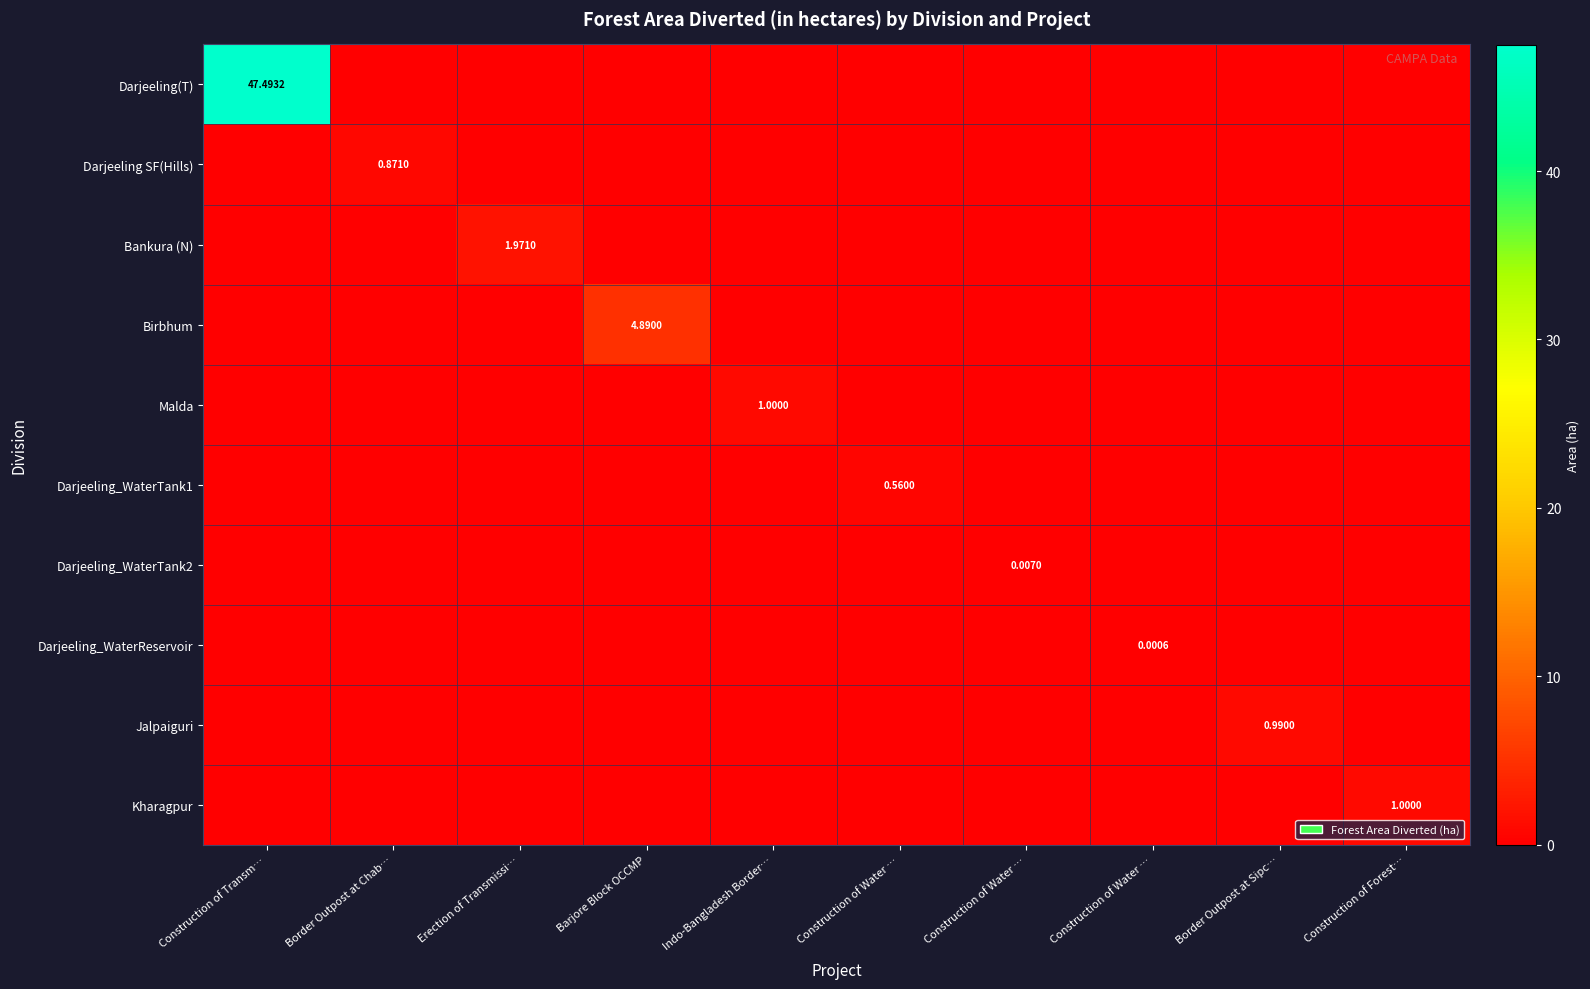

Which series changed the most between Indo-Bangladesh Border… and Construction of Water …?

Malda